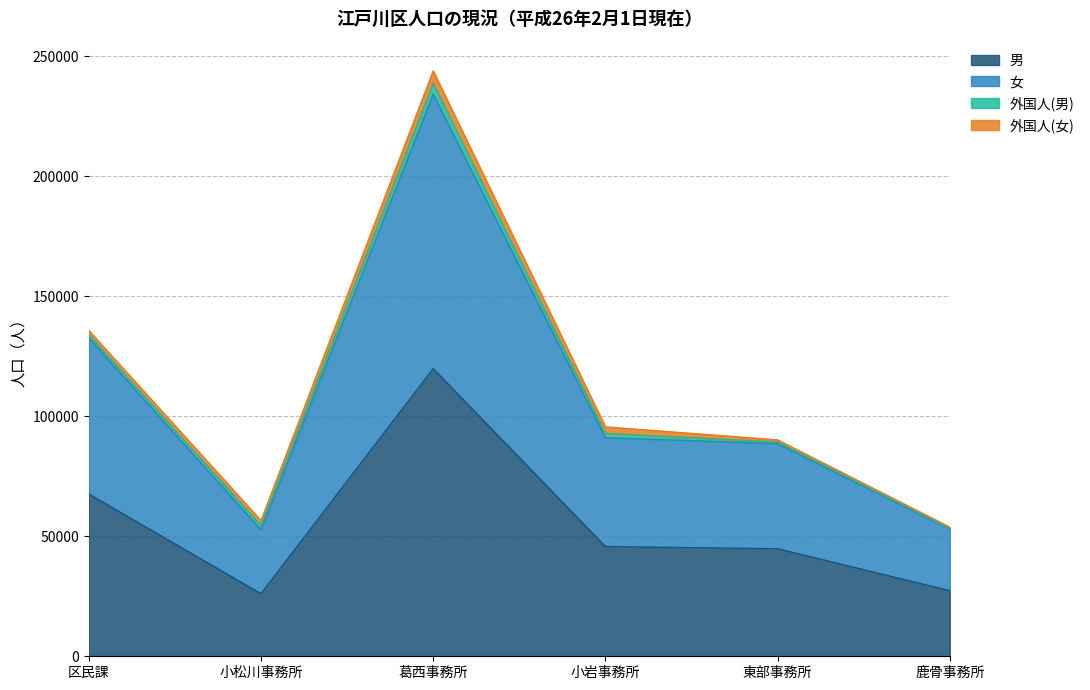

What is the value of the 男 point at the 1st from the left?

67605